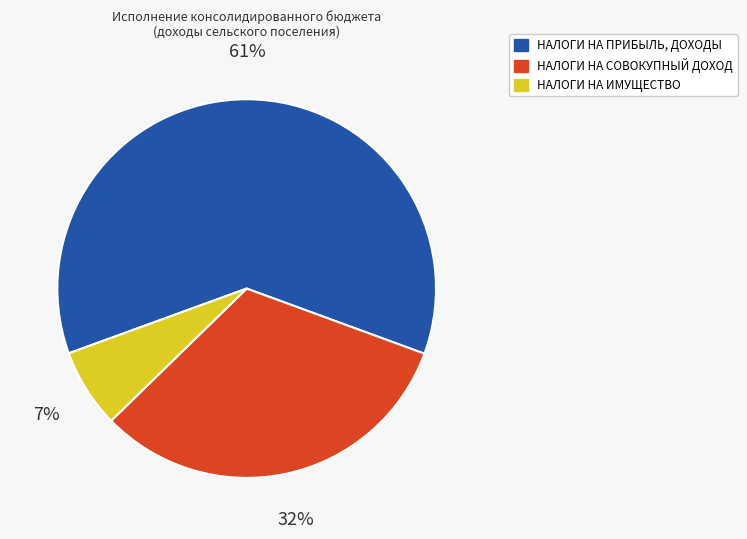

The НАЛОГИ НА ПРИБЫЛЬ, ДОХОДЫ slice represents 48% of the pie. True or false?

False